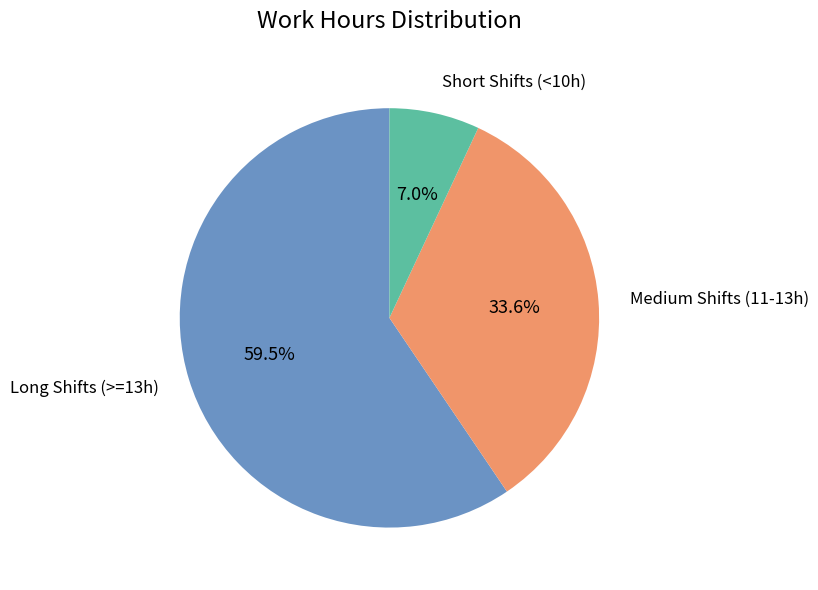

Is there a majority slice in this chart?

Yes